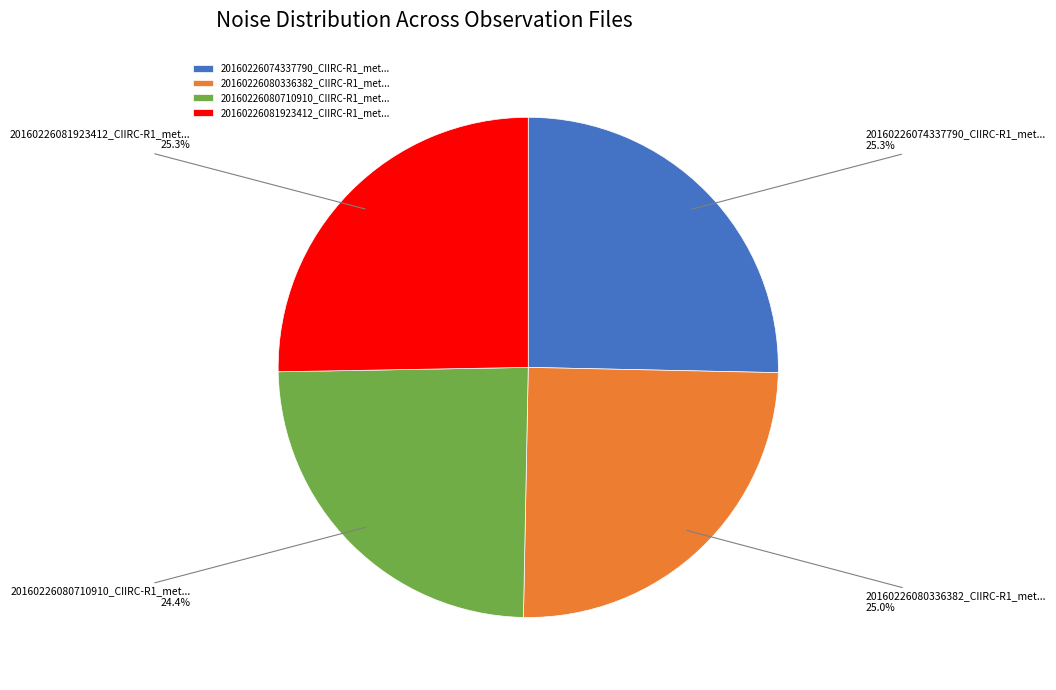

To the nearest percent, what is the average slice percentage?

25%